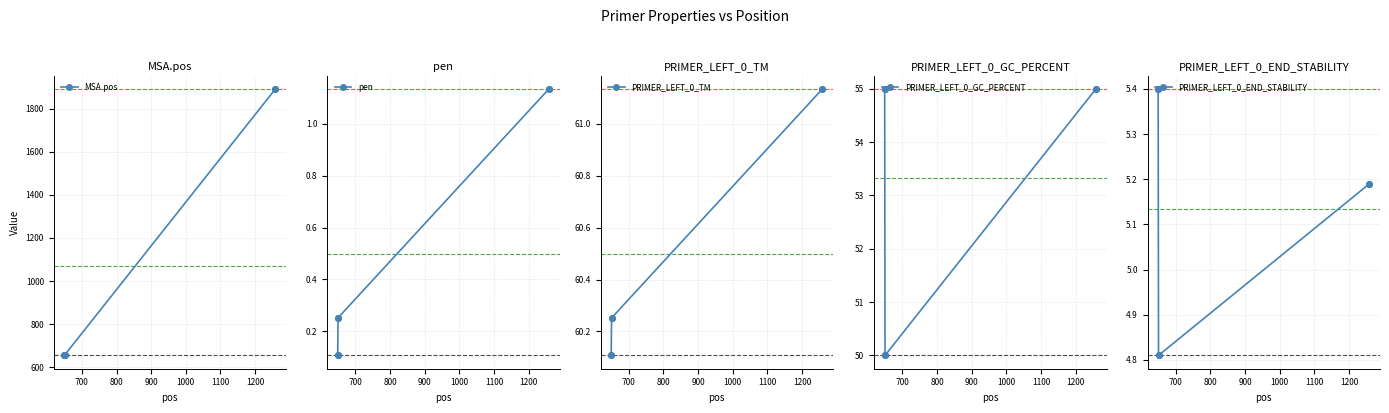

What is the highest value of the PRIMER_LEFT_0_GC_PERCENT series?

55